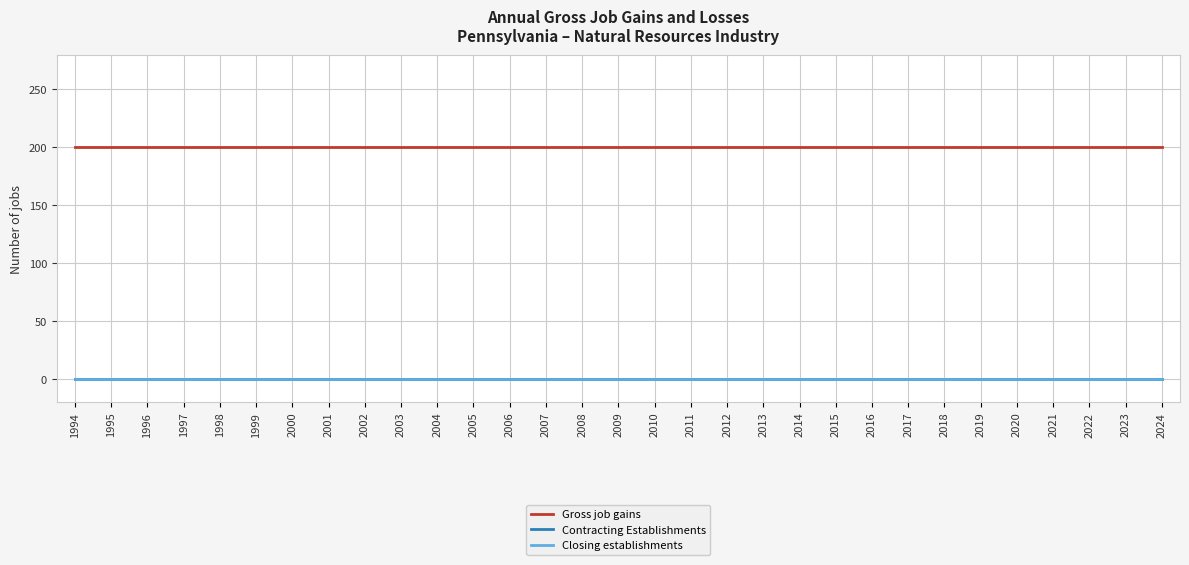

Is this an area chart (filled region under the line)?

No